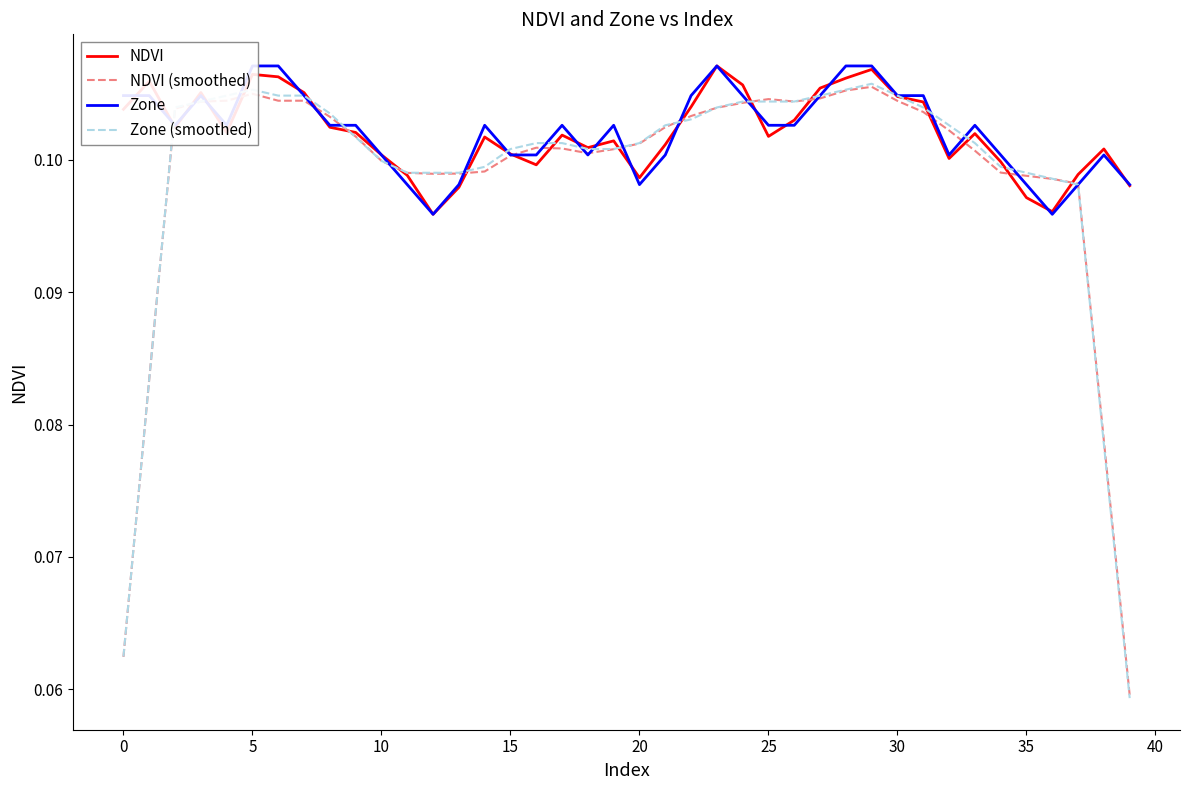

In NDVI (smoothed), how many points are higher than both neighbors (excluding endpoints)?

5